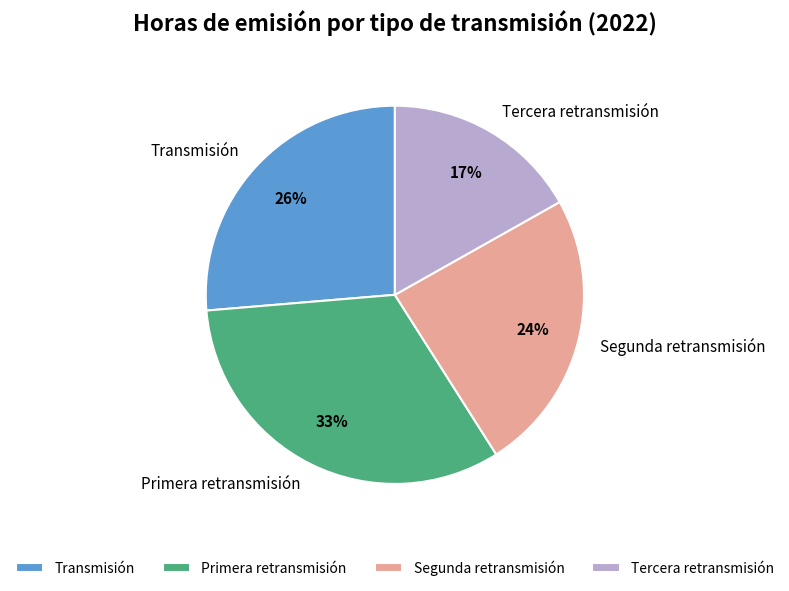

How many segments does this pie chart have?

4